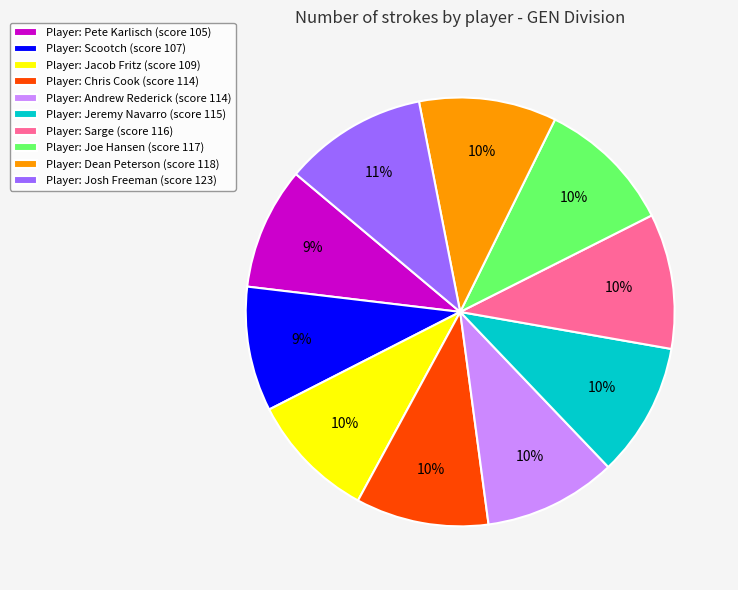

What is the ratio of the value at Player: Pete Karlisch (score 105) to the value at Player: Andrew Rederick (score 114)?

0.9